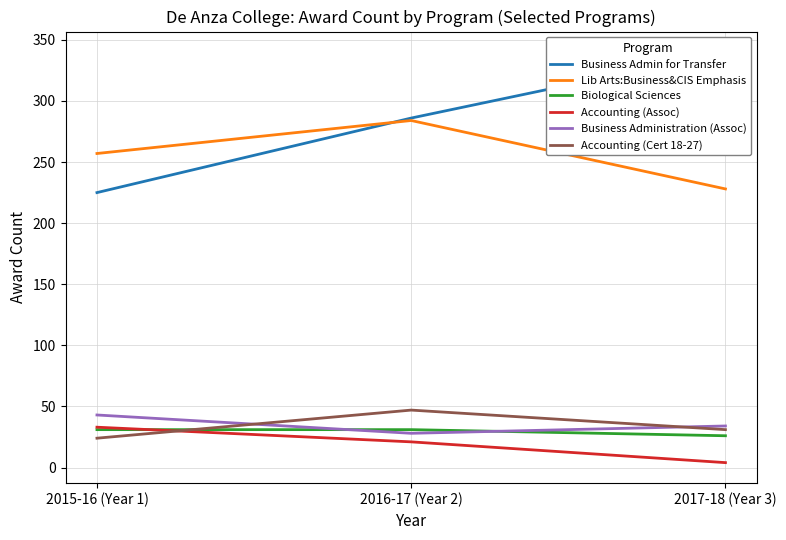

What is the label of the 1st point from the left?

2015-16 (Year 1)